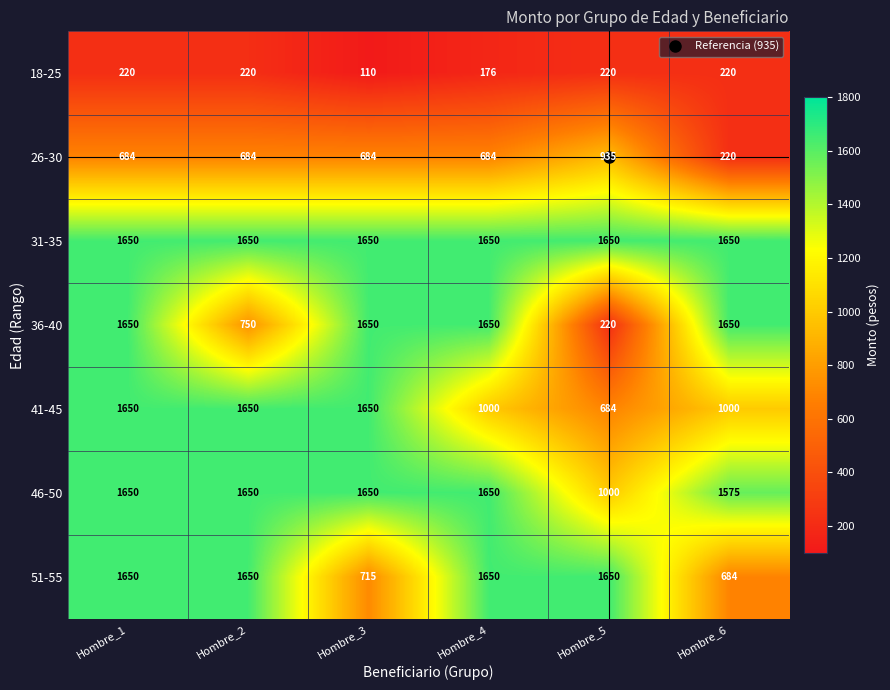

What is the difference between the 46-50 values at Hombre_6 and Hombre_3?

75